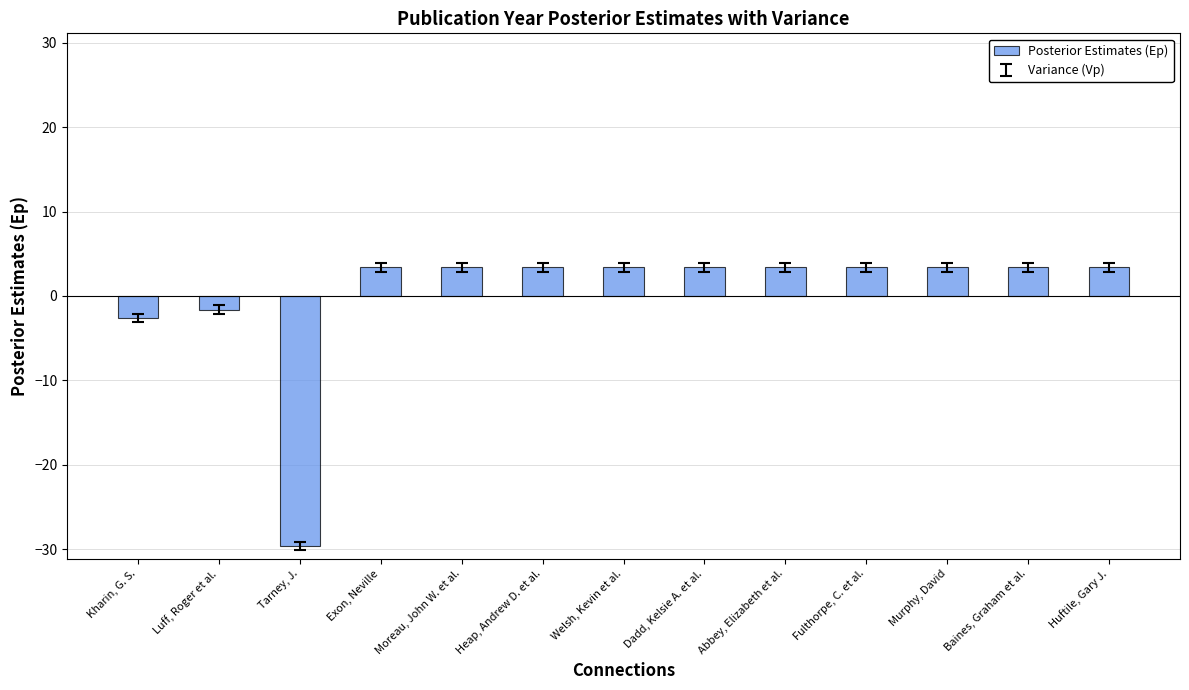

What is the sum of the values at Heap, Andrew D. et al. and Abbey, Elizabeth et al.?

6.8